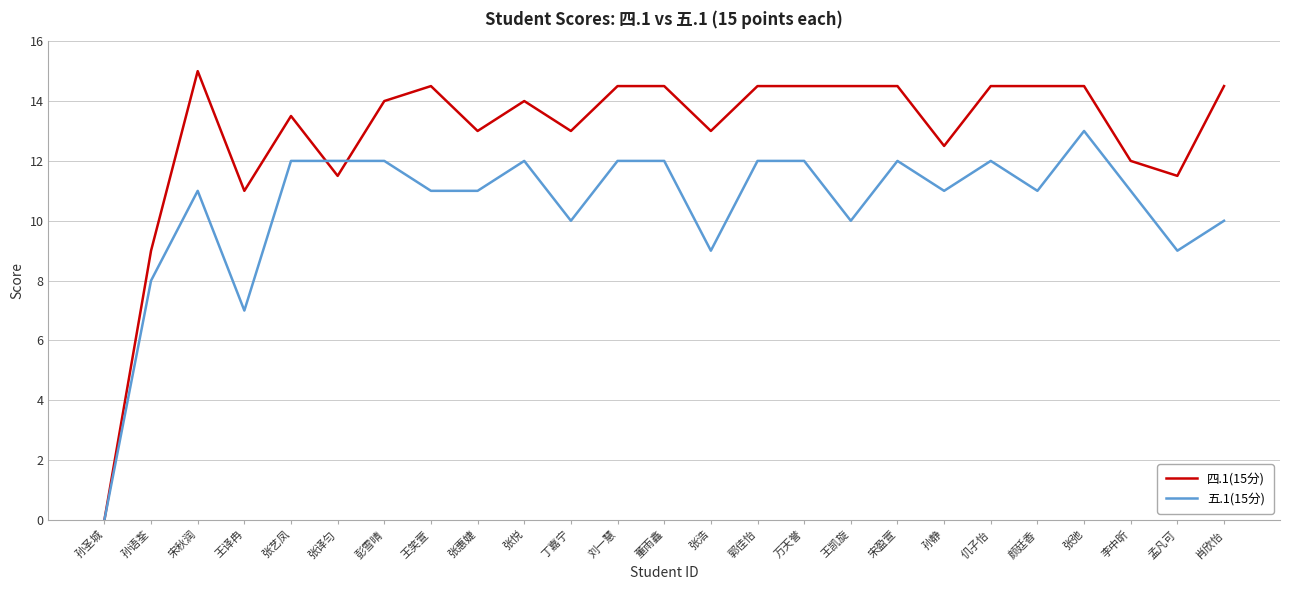

Which series ends up on top after the final intersection of 四.1(15分) and 五.1(15分)?

四.1(15分)